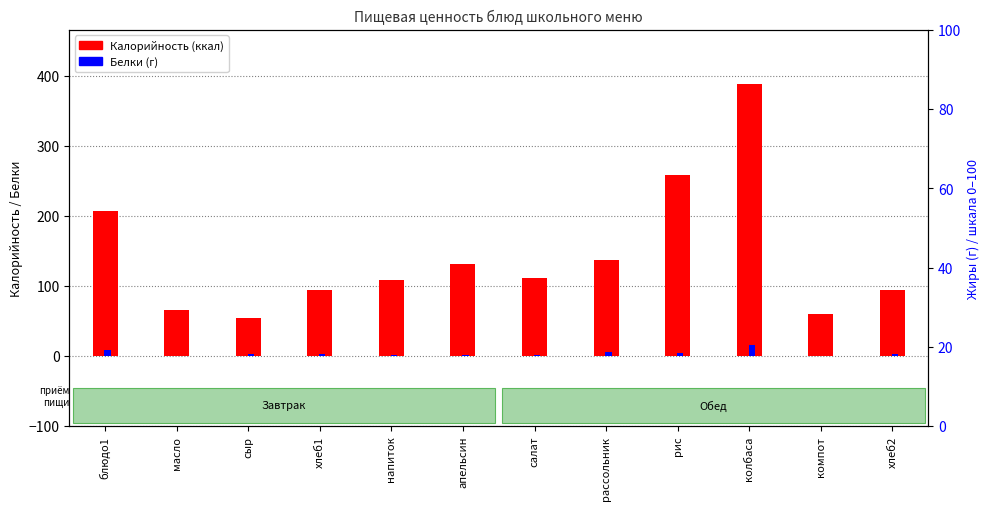

Which category has the highest value in the Белки (г) series?

колбаса